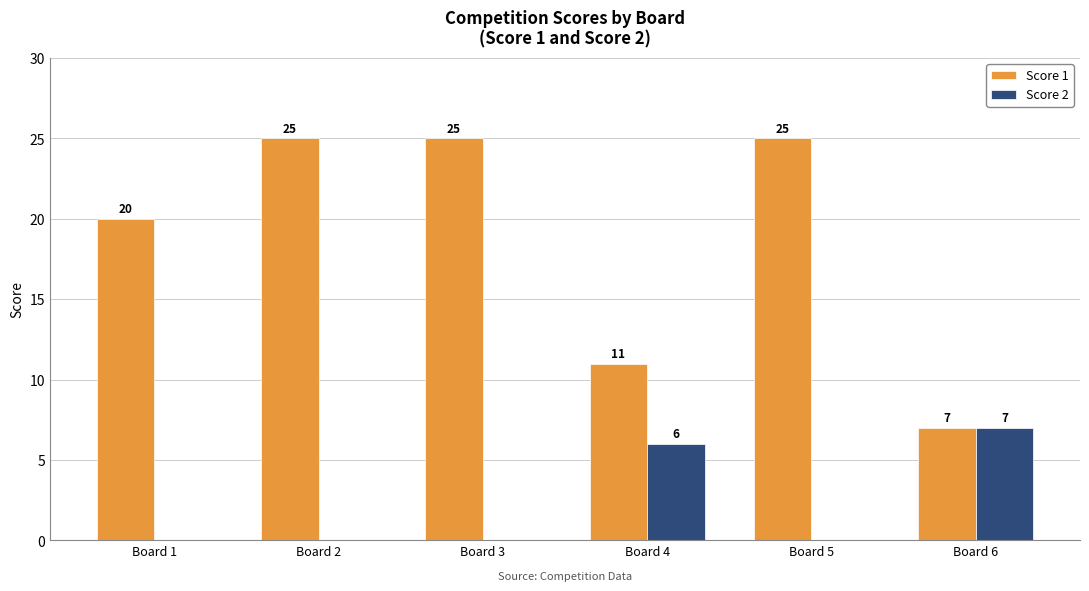

Reading right to left, what are all the values shown in this chart?

Score 1: Board 6=7	Board 5=25	Board 4=11	Board 3=25	Board 2=25	Board 1=20
Score 2: Board 6=7	Board 5=0	Board 4=6	Board 3=0	Board 2=0	Board 1=0